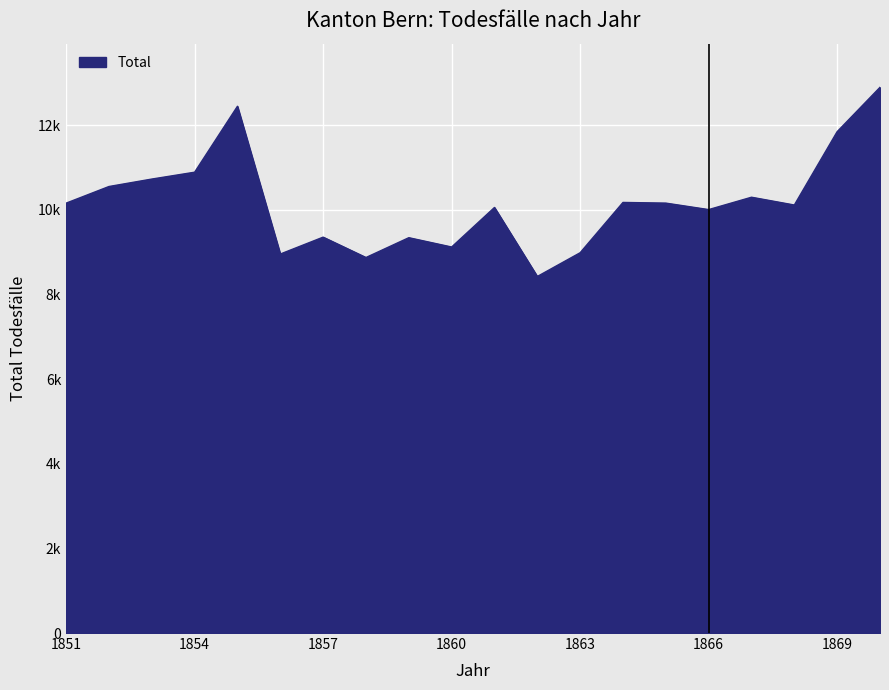

Is this an area chart (filled region under the line)?

Yes